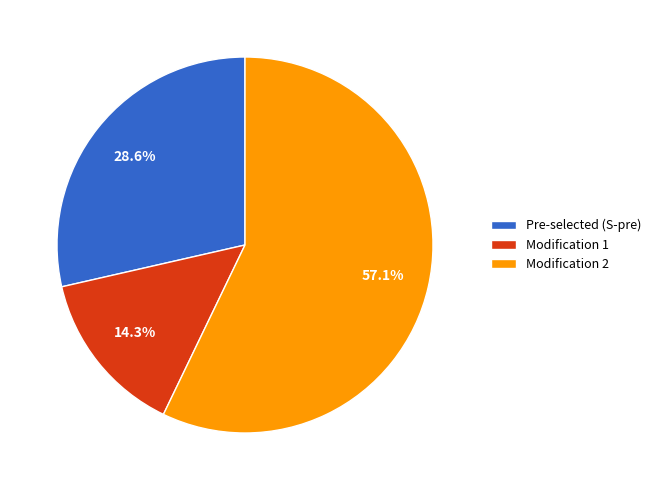

What percentage do Modification 2 and Modification 1 together represent?

71.4%